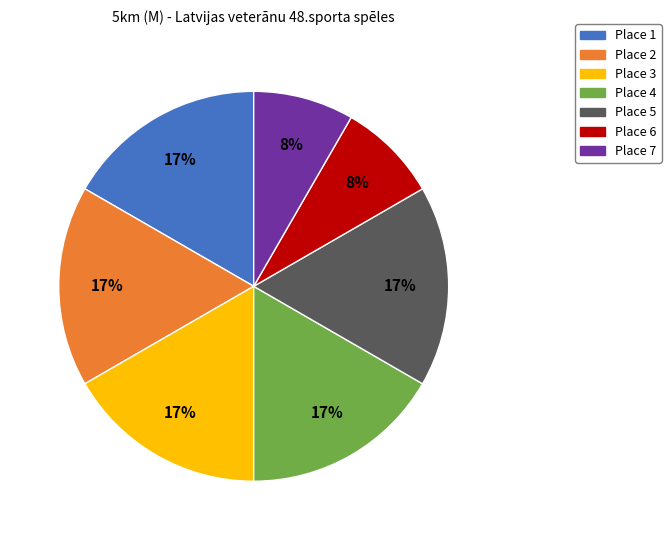

To the nearest percent, what is the average slice percentage?

14%